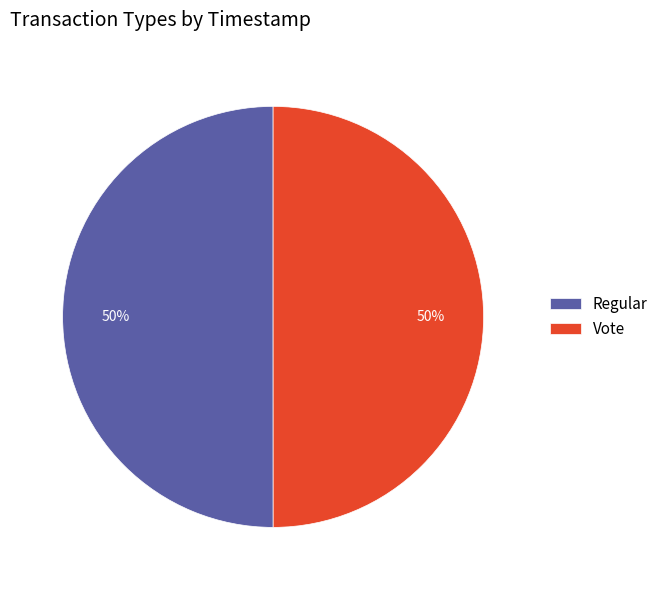

Count the number of slices in the pie.

2